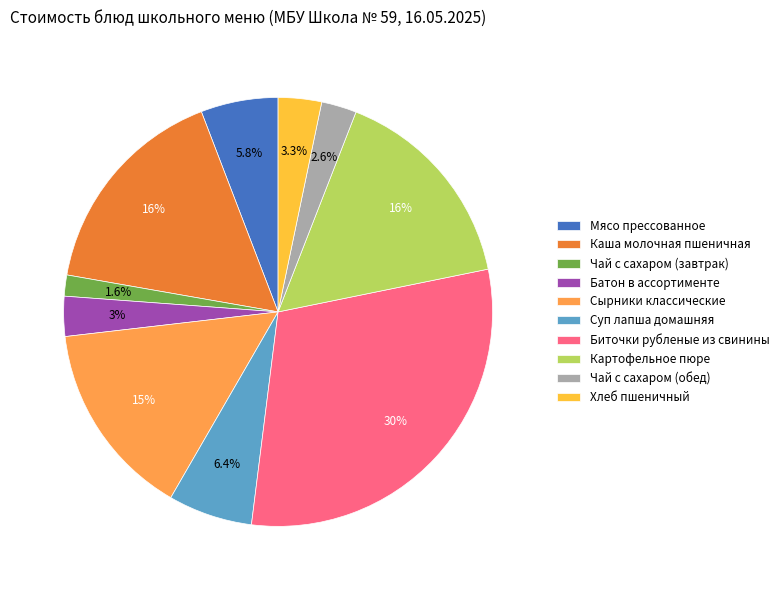

To the nearest percent, what is the combined percentage of Каша молочная пшеничная and Мясо прессованное?

22%